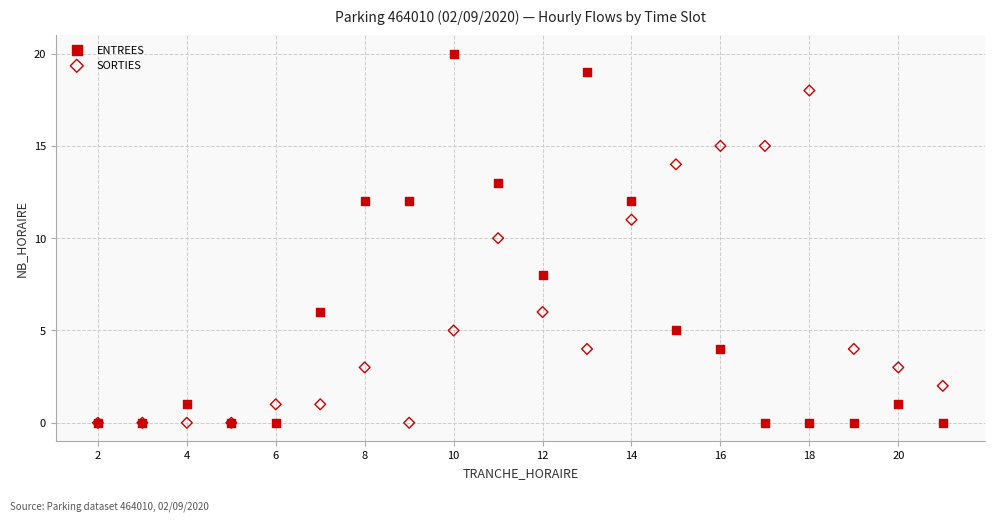

Which series has the largest Y range (max minus min)?

ENTREES